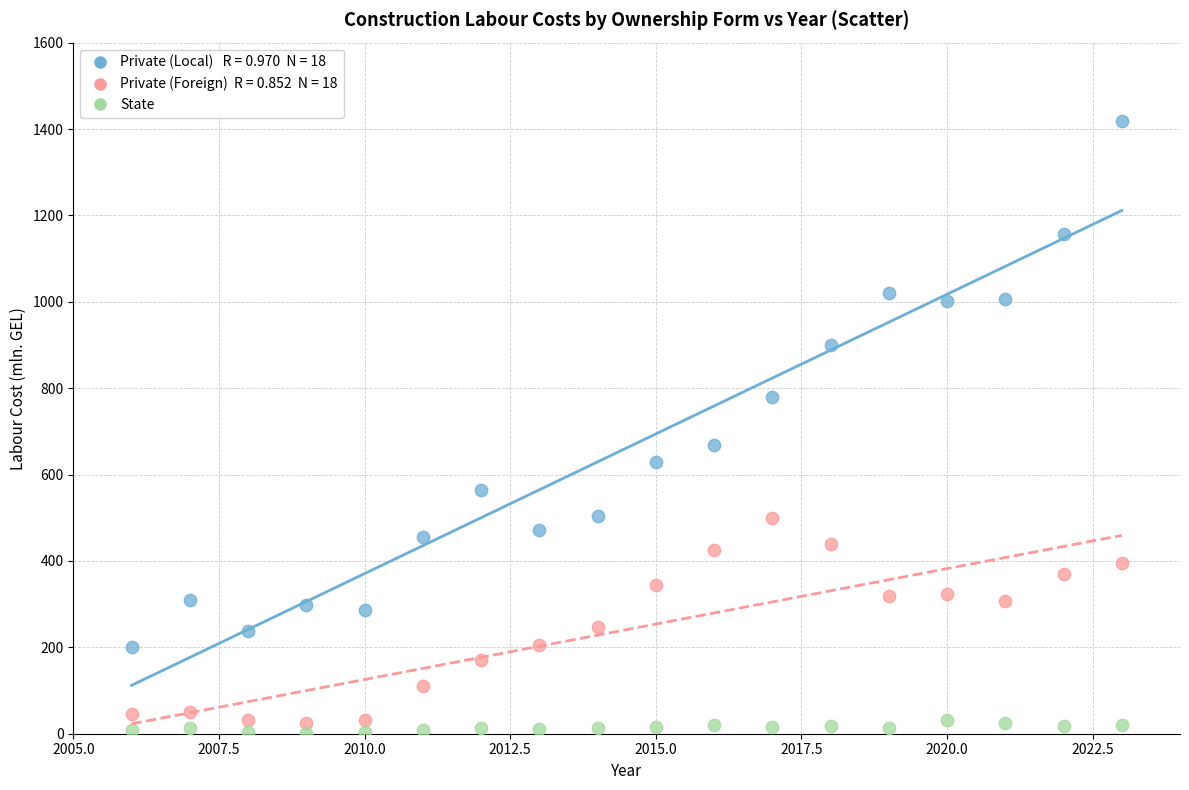

Across all data points, what is the range of X values (max minus min)?

17.0